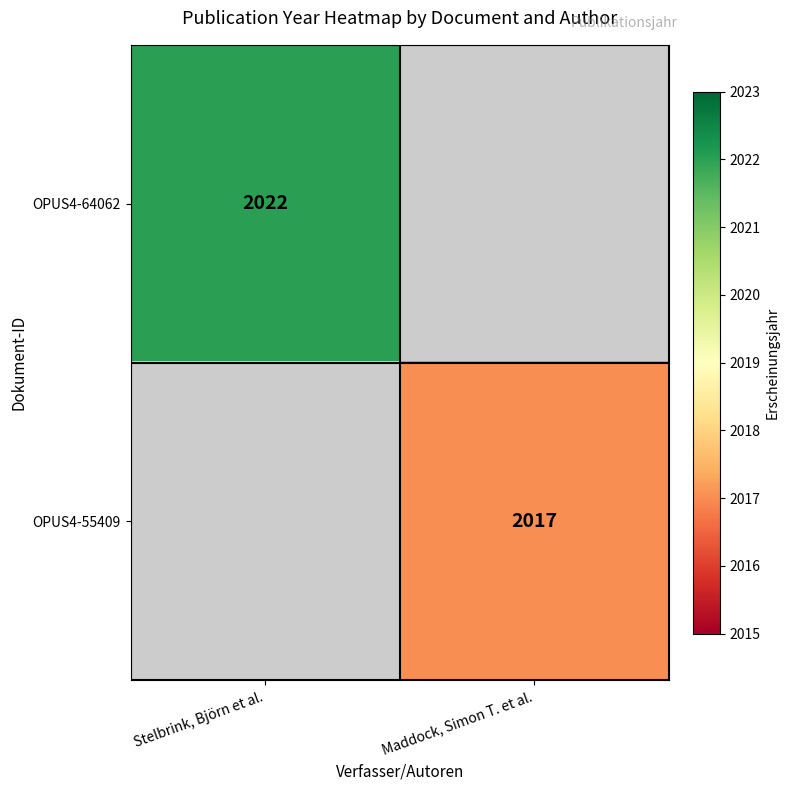

What is the maximum value shown in the chart?

2022.0